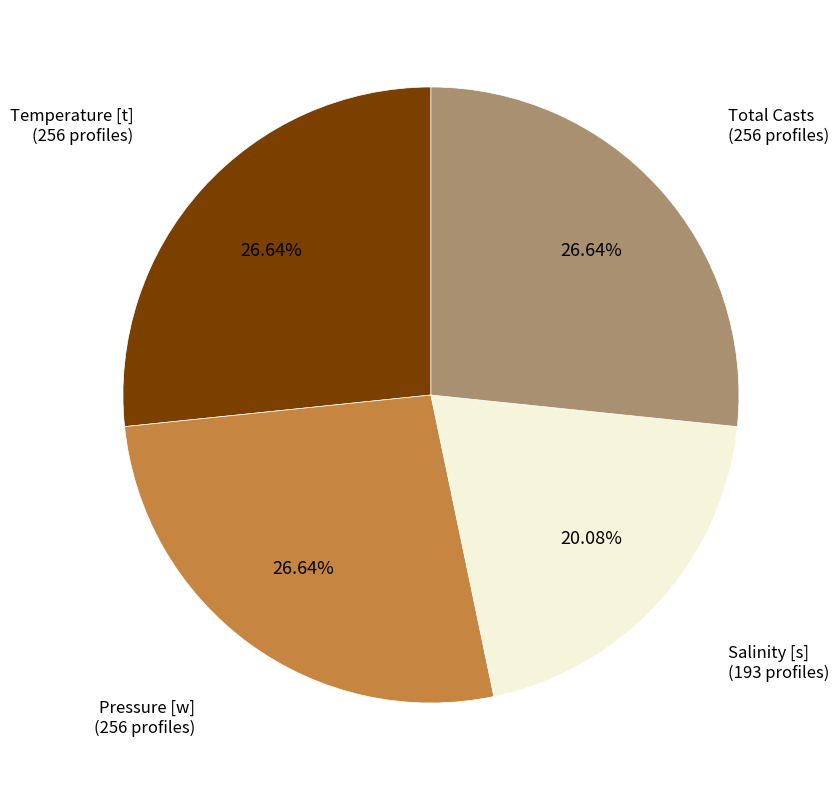

Is there any slice that represents more than half of the pie?

No